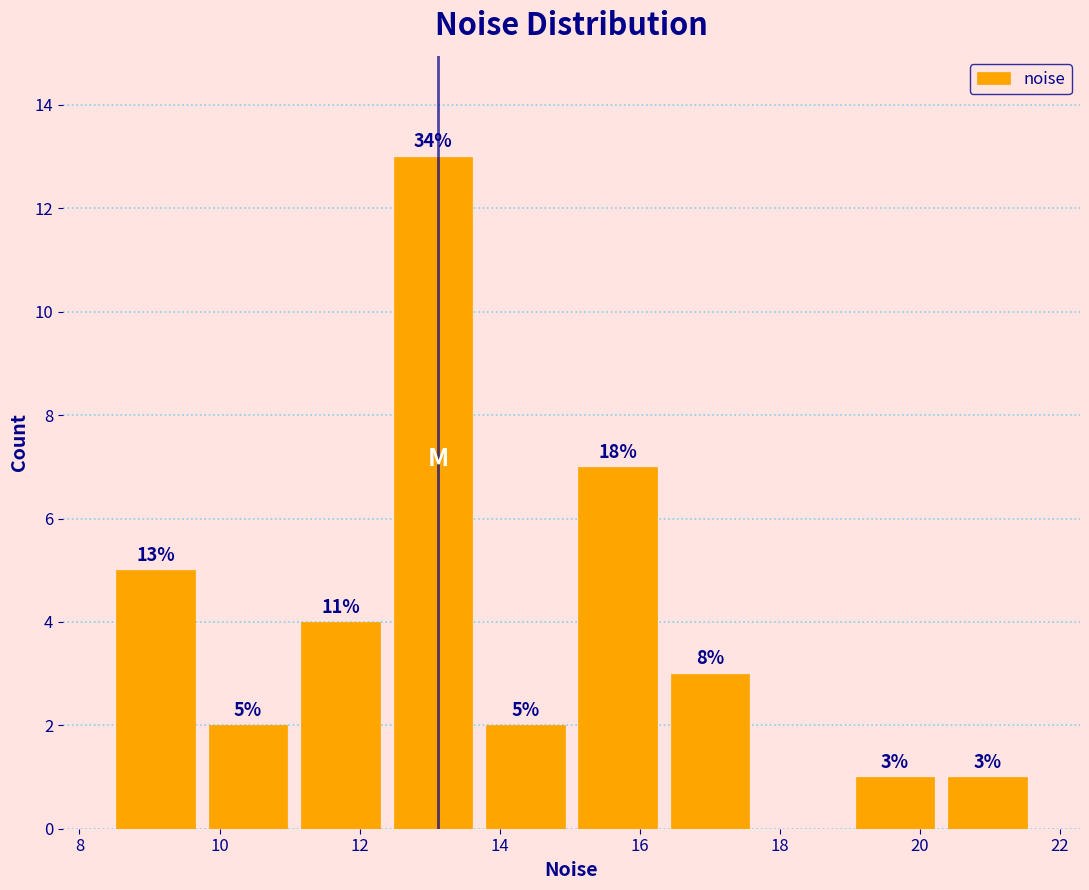

Which range on the x-axis has the tallest bar?

12.4 to 13.8